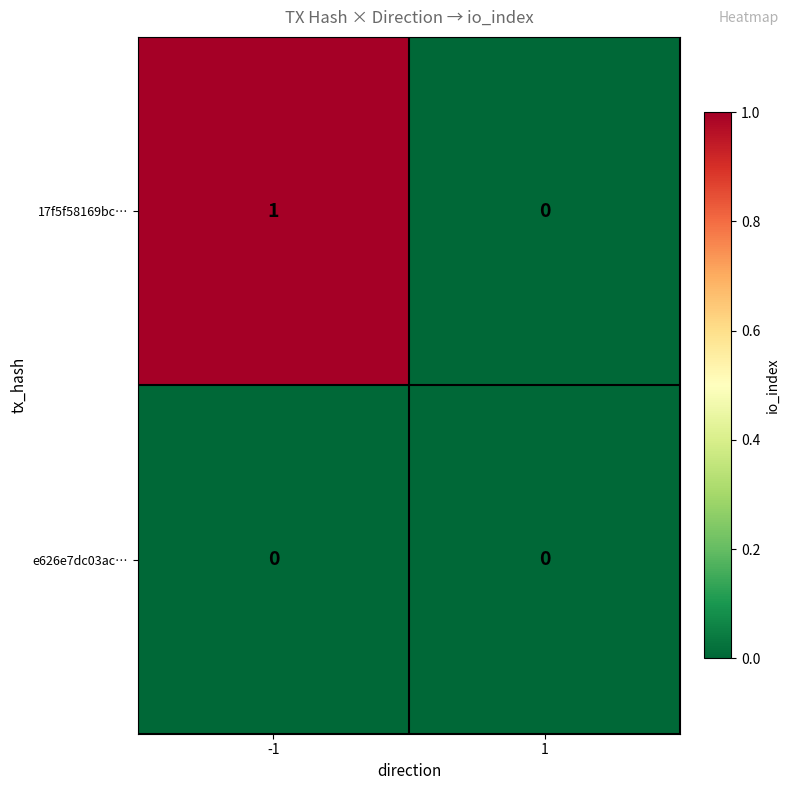

Between -1 and 1, which series saw the biggest shift?

17f5f58169bc…